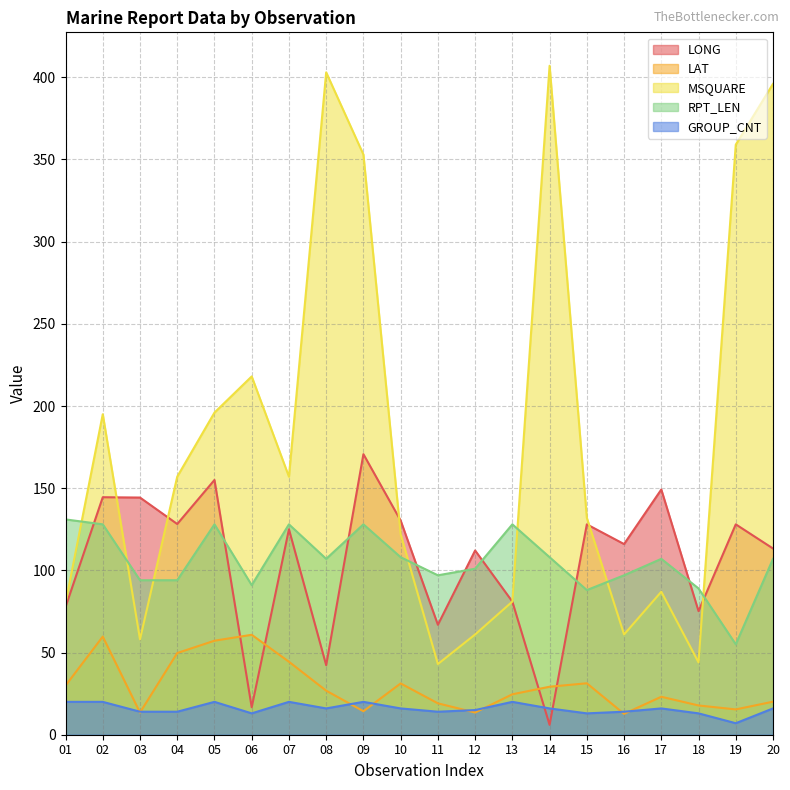

Reading left to right, transcribe all the data shown in this chart.

LONG: 01=77.7	02=144.5	03=144.3	04=128.2	05=155.0	06=16.7	07=125.0	08=42.3	09=170.7	10=130.3	11=66.9	12=112.1	13=81.0	14=6.0	15=128.0	16=116.0	17=149.2	18=75.2	19=128.0	20=113.3
LAT: 01=29.9	02=59.7	03=13.5	04=49.7	05=57.2	06=60.8	07=44.4	08=26.8	09=14.3	10=31.2	11=19.1	12=13.5	13=24.6	14=29.2	15=31.3	16=12.7	17=23.1	18=17.8	19=15.4	20=20.1
MSQUARE: 01=80.0	02=195.0	03=58.0	04=157.0	05=196.0	06=218.0	07=157.0	08=403.0	09=353.0	10=122.0	11=43.0	12=61.0	13=81.0	14=407.0	15=132.0	16=61.0	17=87.0	18=44.0	19=359.0	20=396.0
RPT_LEN: 01=131.0	02=128.0	03=94.0	04=94.0	05=128.0	06=91.0	07=128.0	08=107.0	09=128.0	10=108.0	11=97.0	12=101.0	13=128.0	14=108.0	15=88.0	16=97.0	17=107.0	18=89.0	19=55.0	20=107.0
GROUP_CNT: 01=20.0	02=20.0	03=14.0	04=14.0	05=20.0	06=13.0	07=20.0	08=16.0	09=20.0	10=16.0	11=14.0	12=15.0	13=20.0	14=16.0	15=13.0	16=14.0	17=16.0	18=13.0	19=7.0	20=16.0